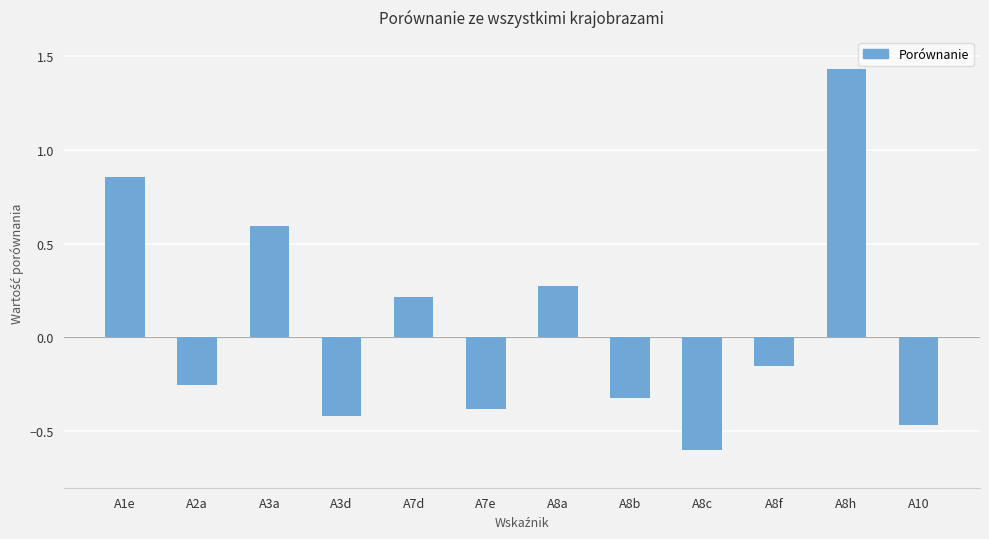

At which label is the value closest to 0?

A8f